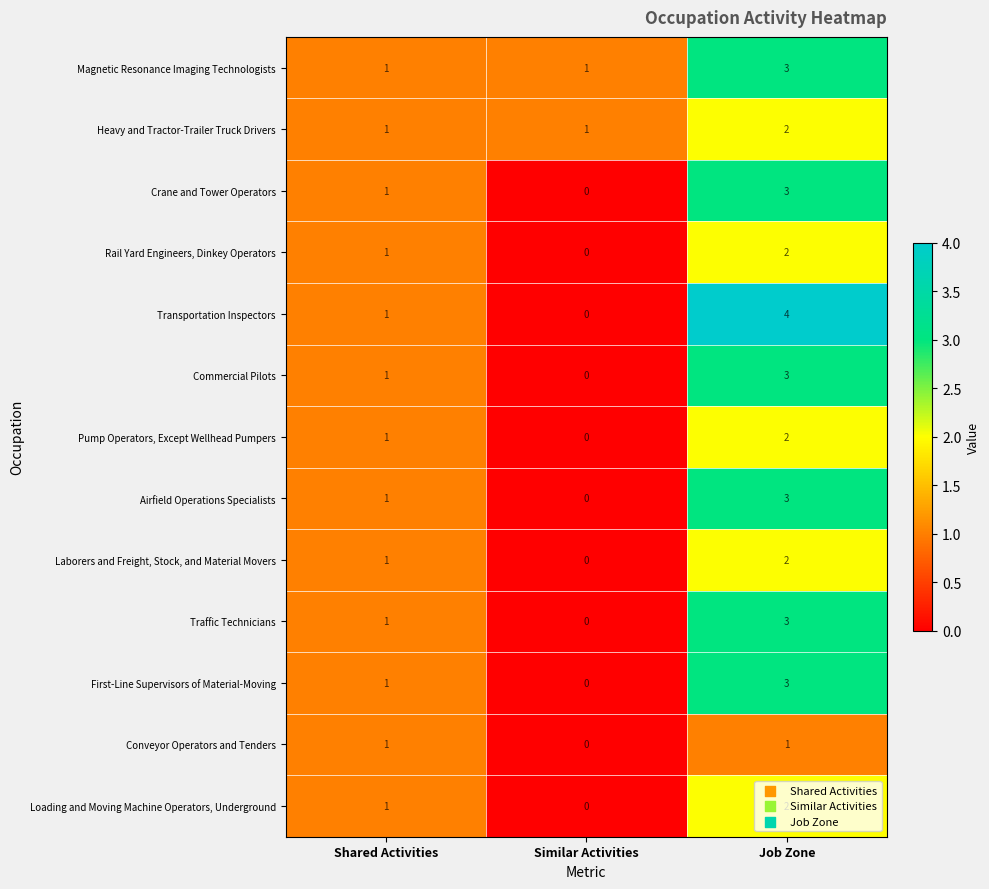

Which series changed the most between Similar Activities and Job Zone?

Transportation Inspectors